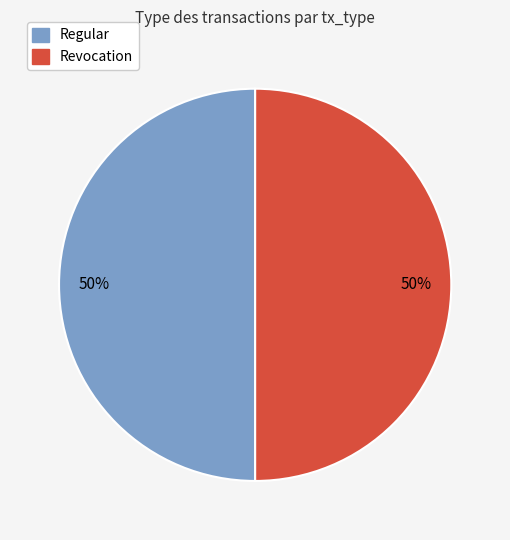

The Regular slice represents 50% of the pie. True or false?

True